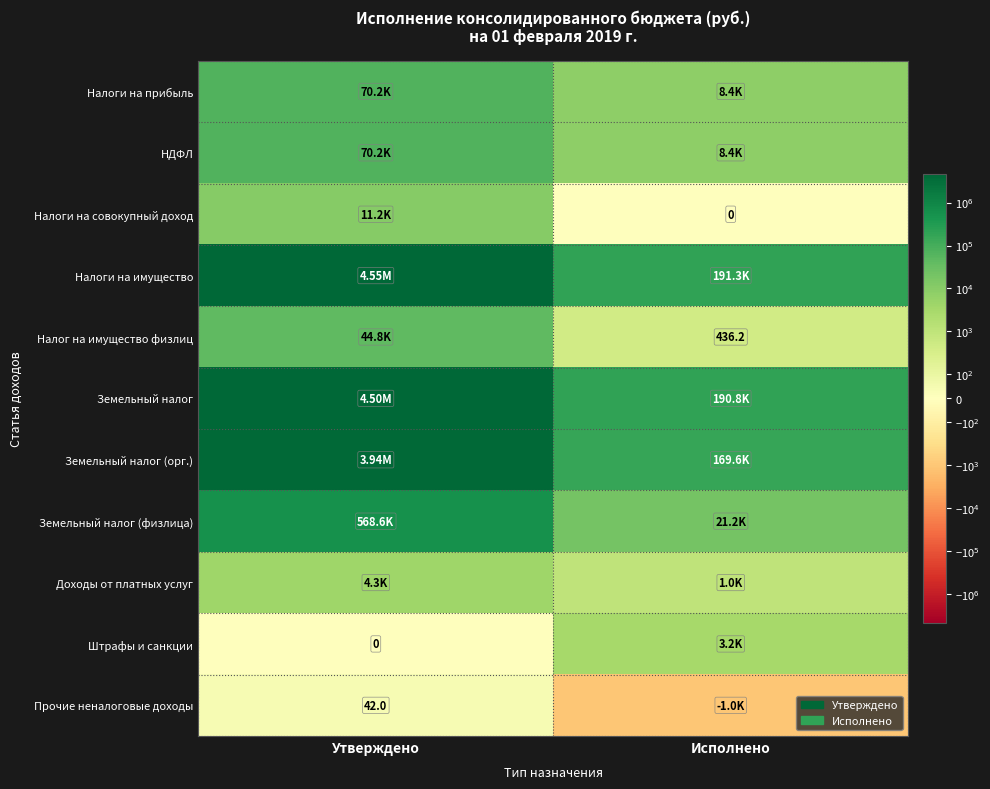

Rank the series at Исполнено from highest to lowest value.

Налоги на имущество, Земельный налог, Земельный налог (орг.), Земельный налог (физлица), Налоги на прибыль, НДФЛ, Штрафы и санкции, Доходы от платных услуг, Налог на имущество физлиц, Налоги на совокупный доход, Прочие неналоговые доходы